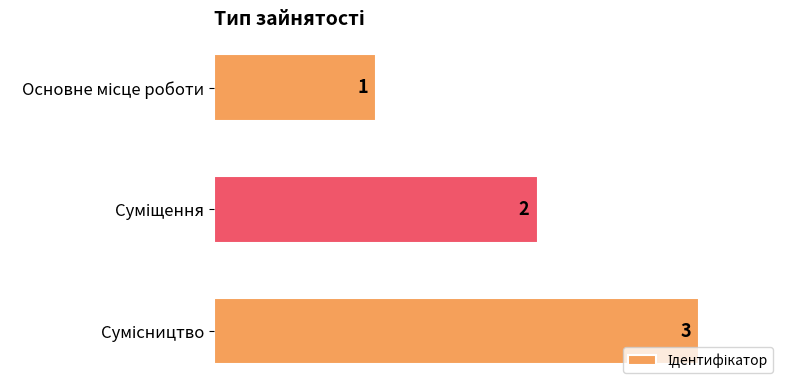

What is the maximum value shown in the chart?

3